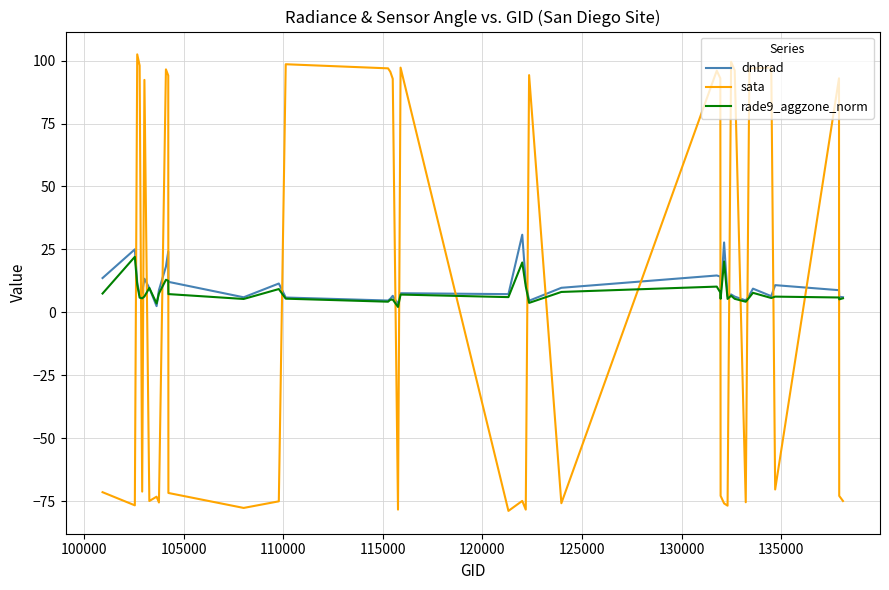

What is the highest value of the rade9_aggzone_norm series?

22.1